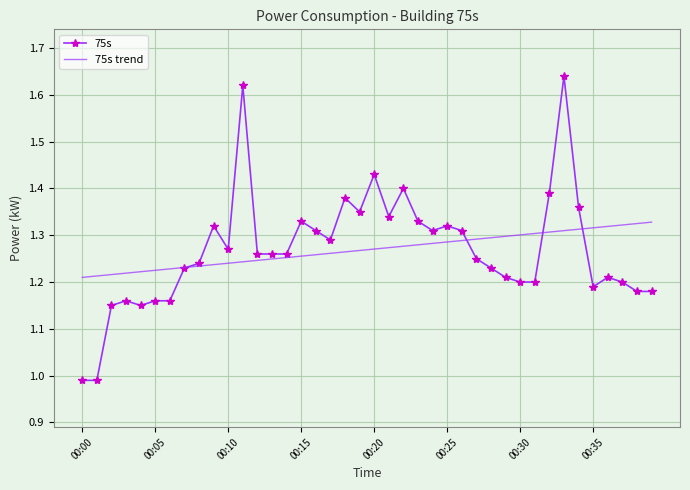

List the series in order of their peak value, highest first.

75s, 75s trend